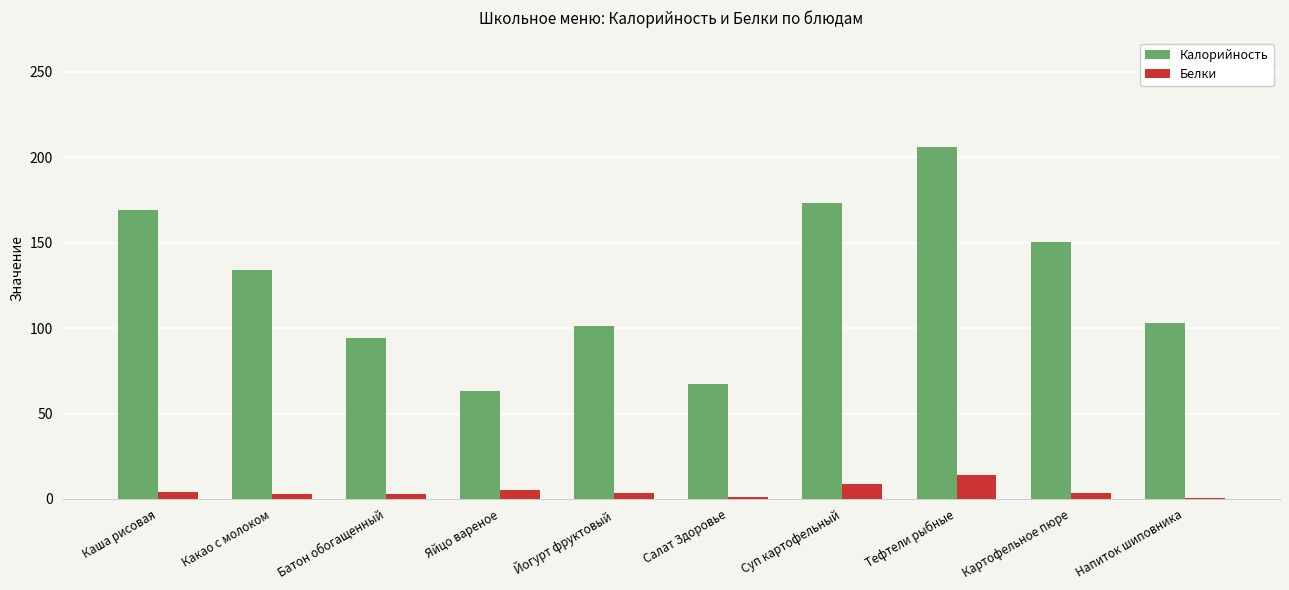

Does the chart contain stacked bars?

No